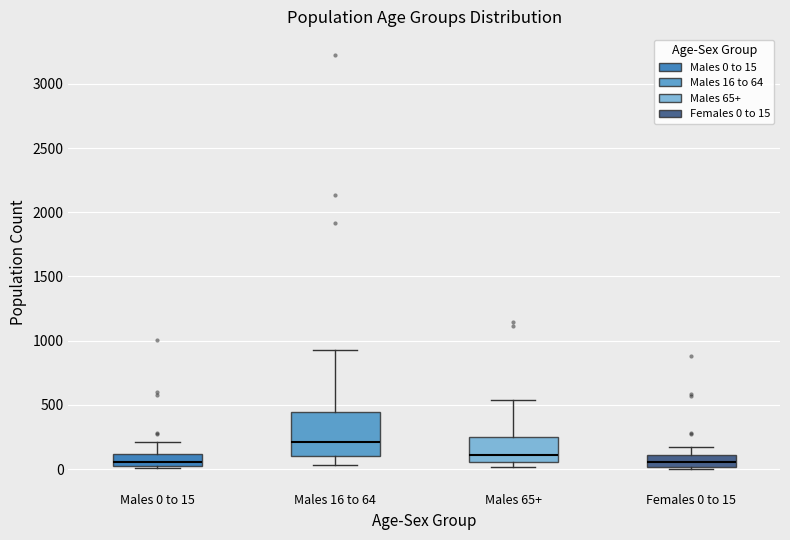

Where does the median line of the box for Males 0 to 15 sit on the y-axis? The values are not printed on the chart, so give them approximately, as read against the axis.

50